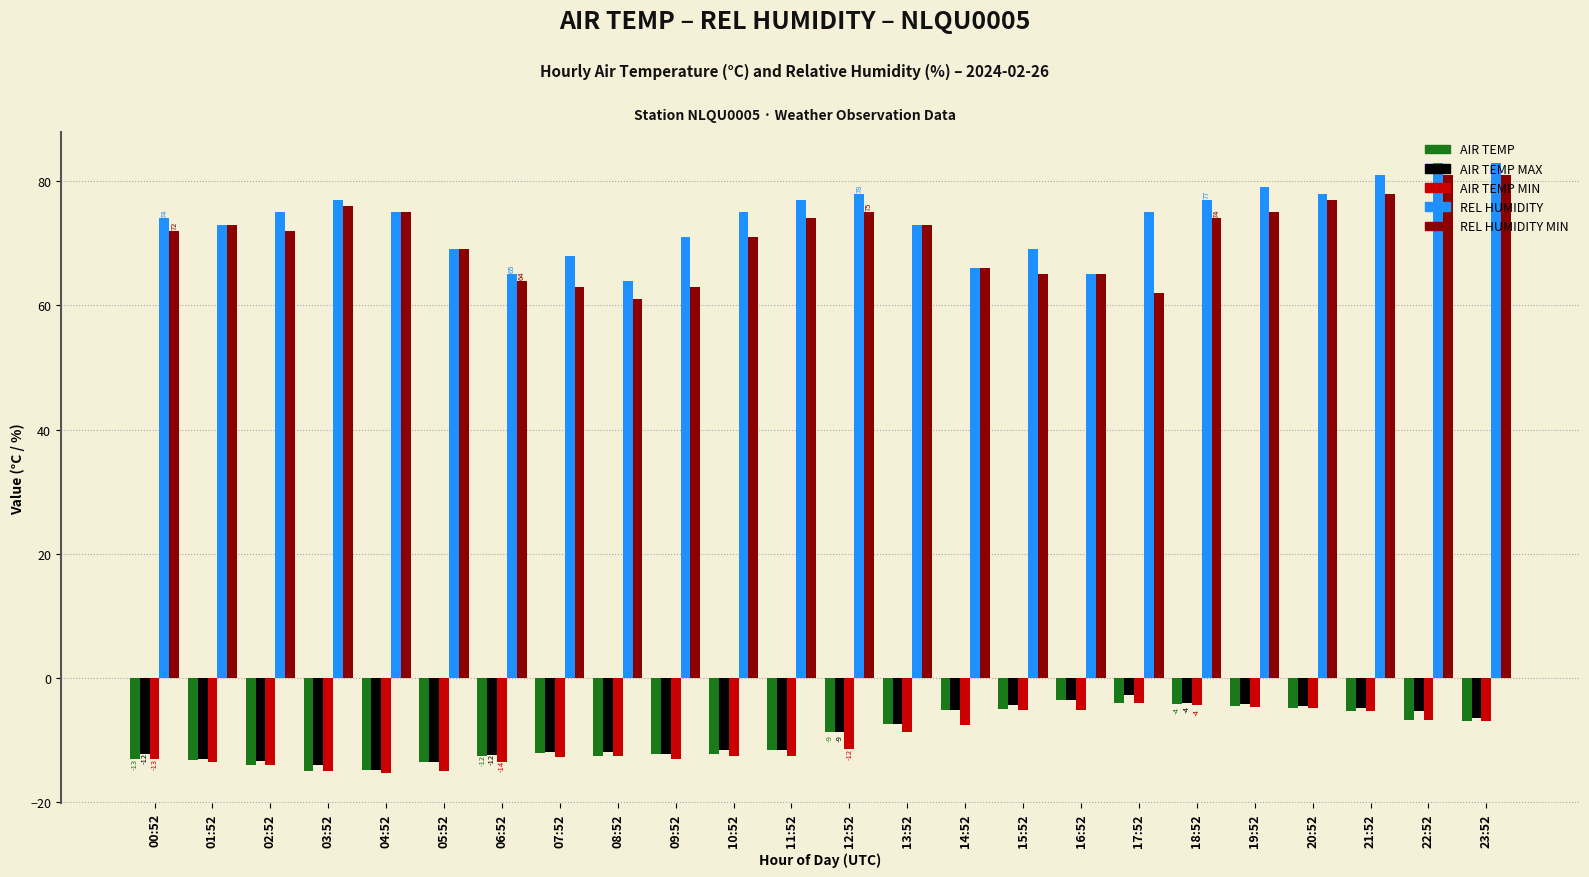

What is the spread (max minus min) of values at 09:52?

84.0